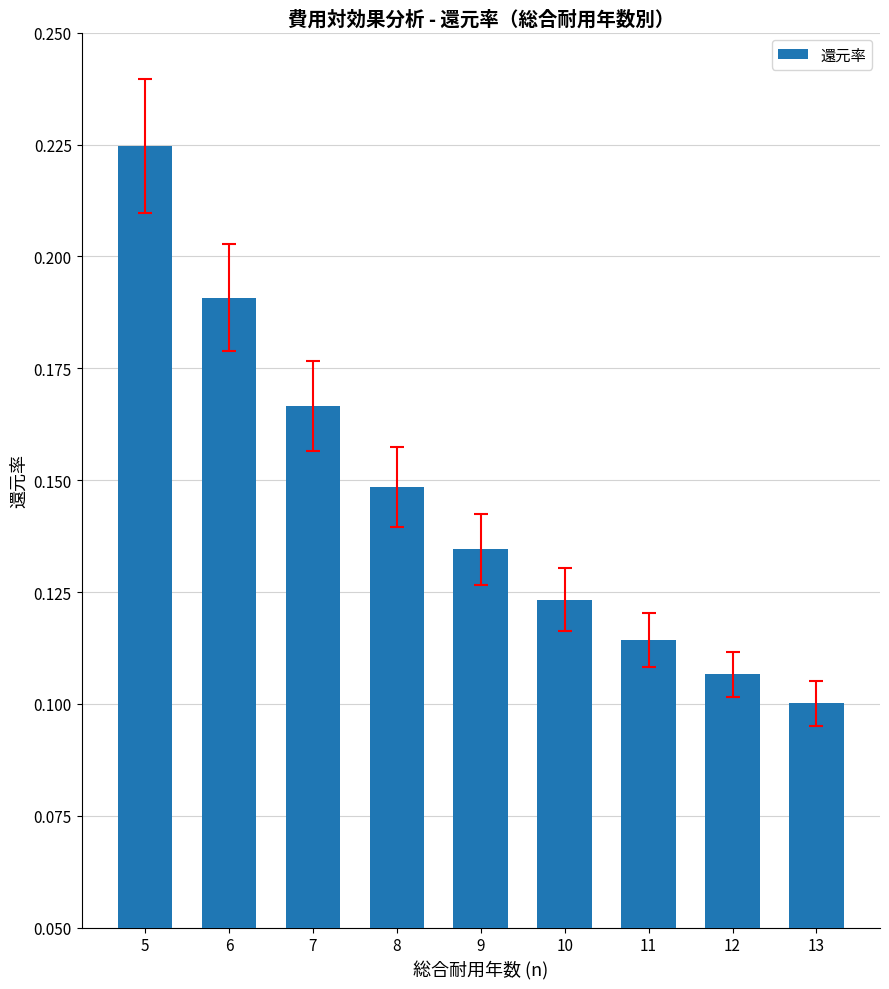

Which label corresponds to the smallest value in the chart?

13